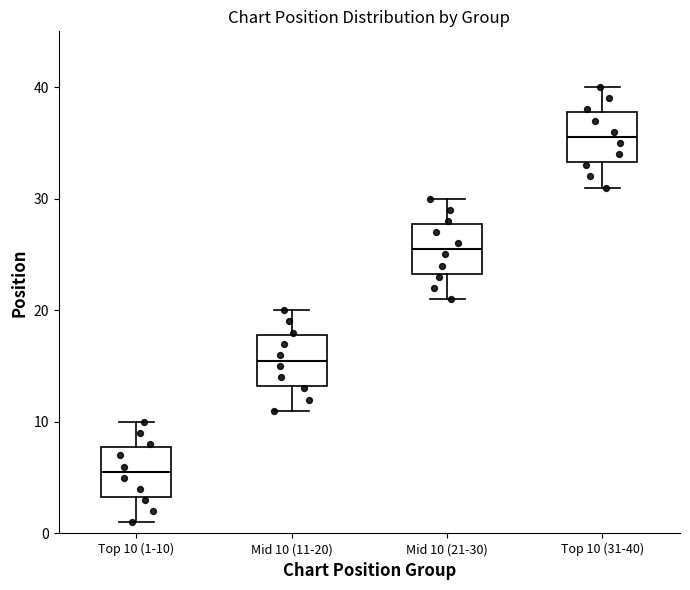

Which box's median line is the highest?

Top 10 (31-40)